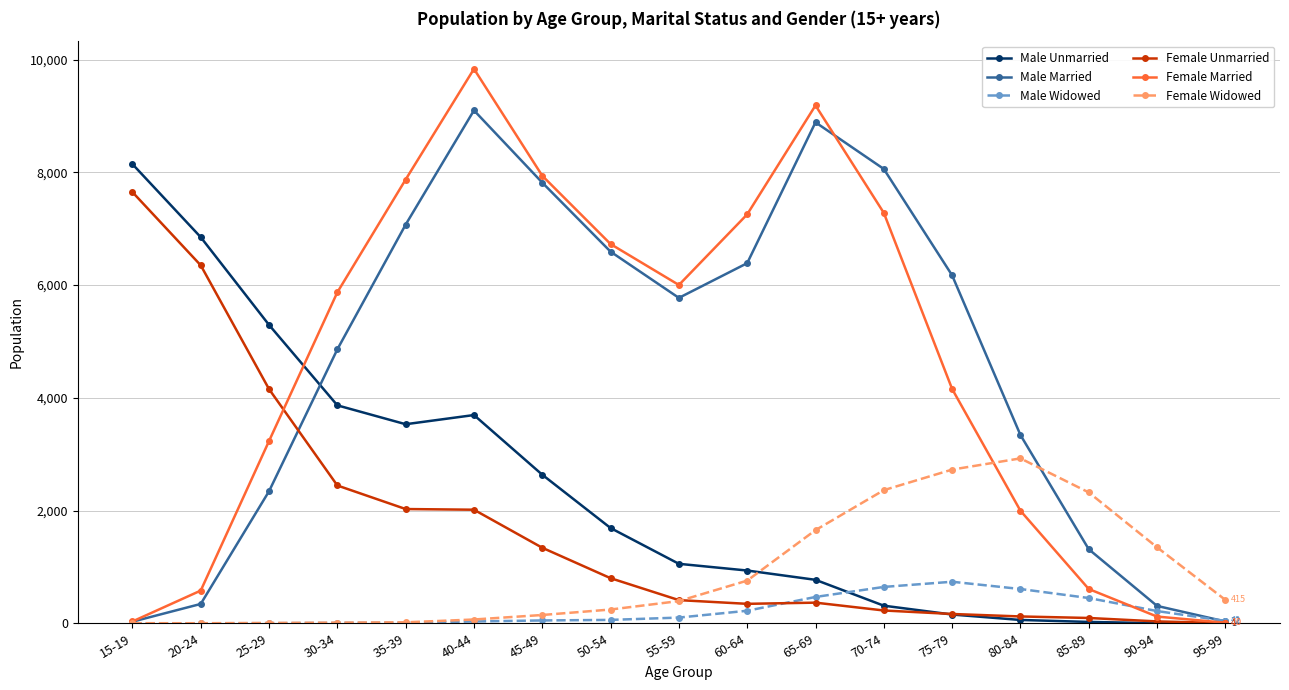

How many distinct data groups are displayed?

6